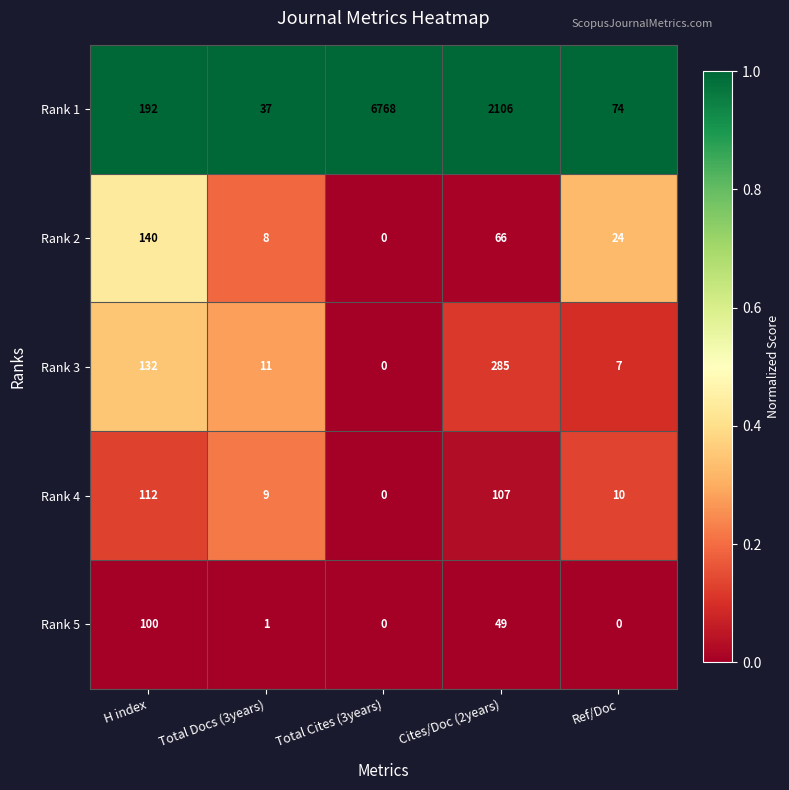

The Rank 3 series shows 7 at Ref/Doc. True or false?

True